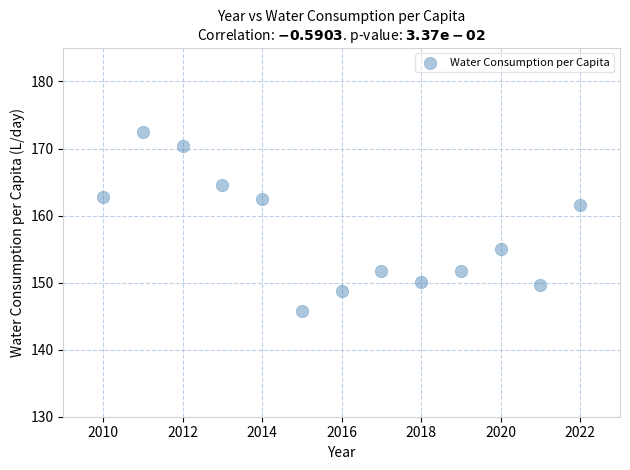

What is the range of X values (max minus min)?

12.0